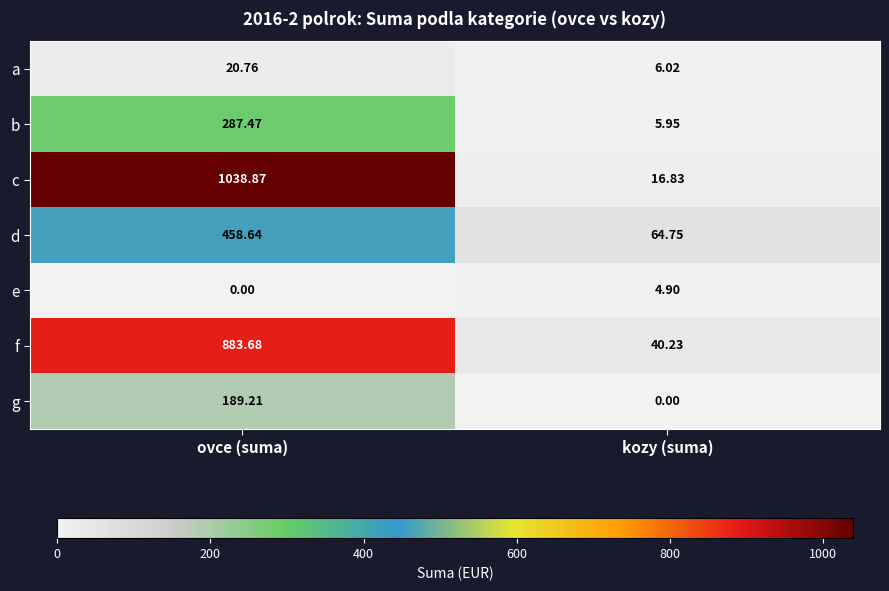

At how many categories does at least one series exceed 550?

1